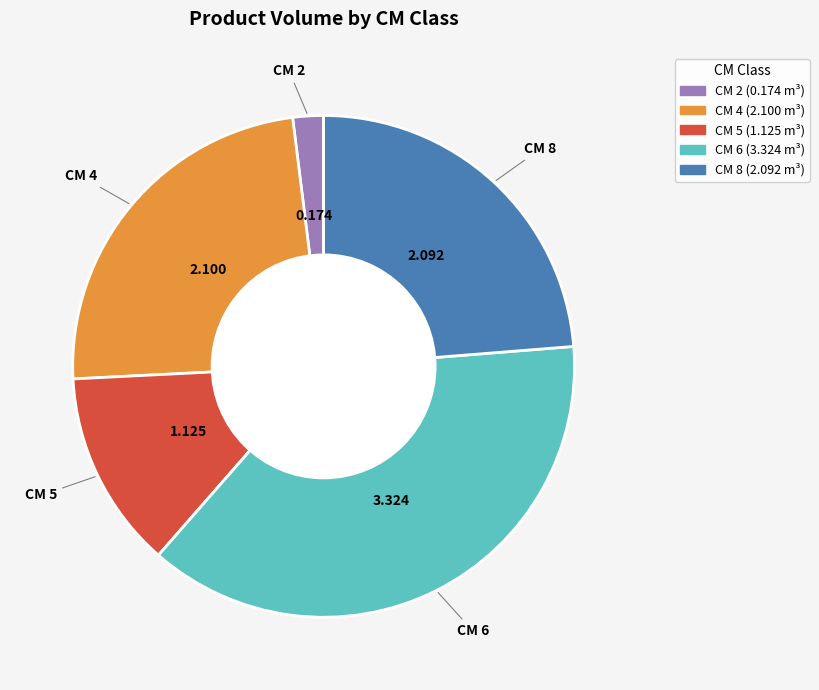

Does any single category account for the majority?

No